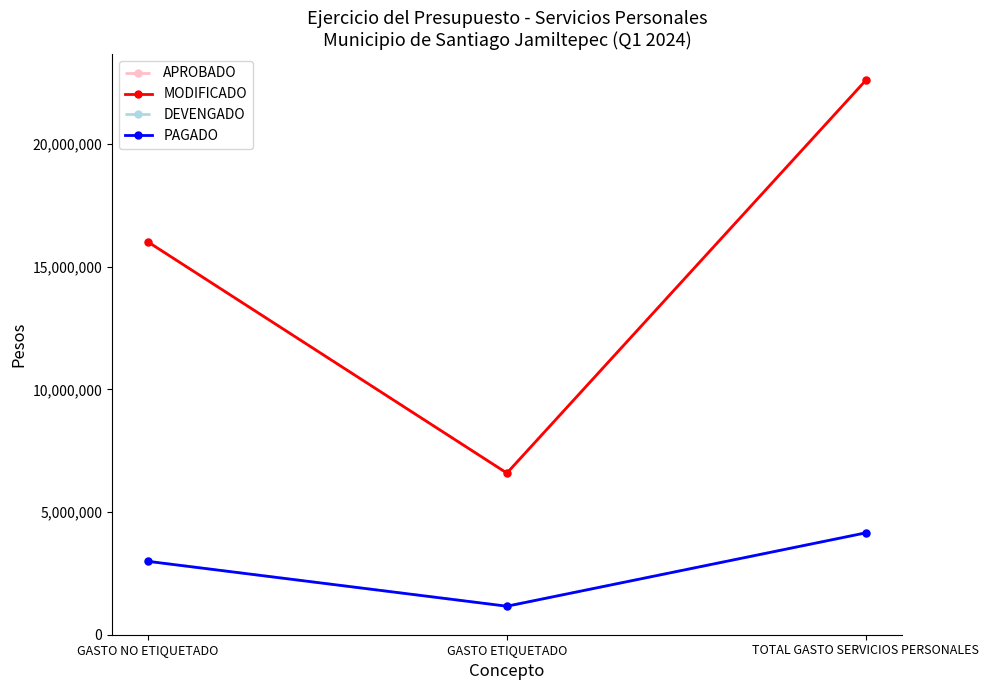

What is the difference between the maximum and second lowest values in the MODIFICADO series?

6588634